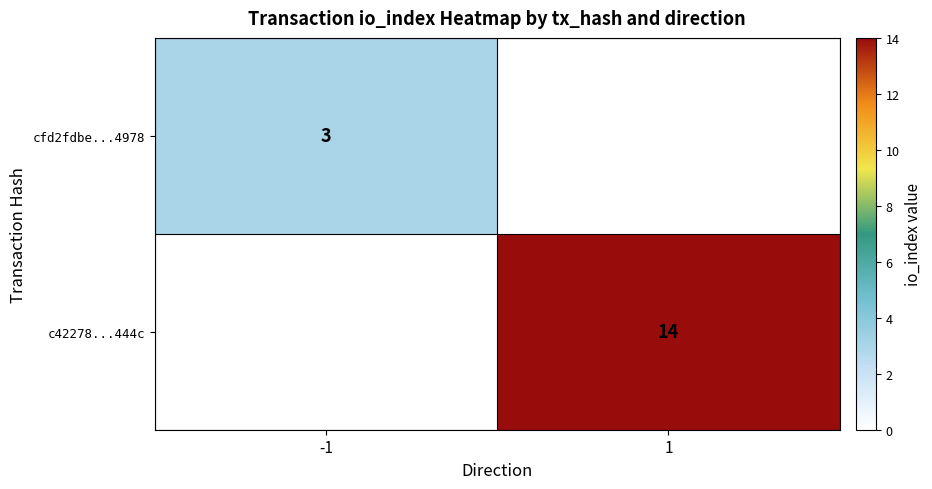

Count the number of data series in this chart.

2